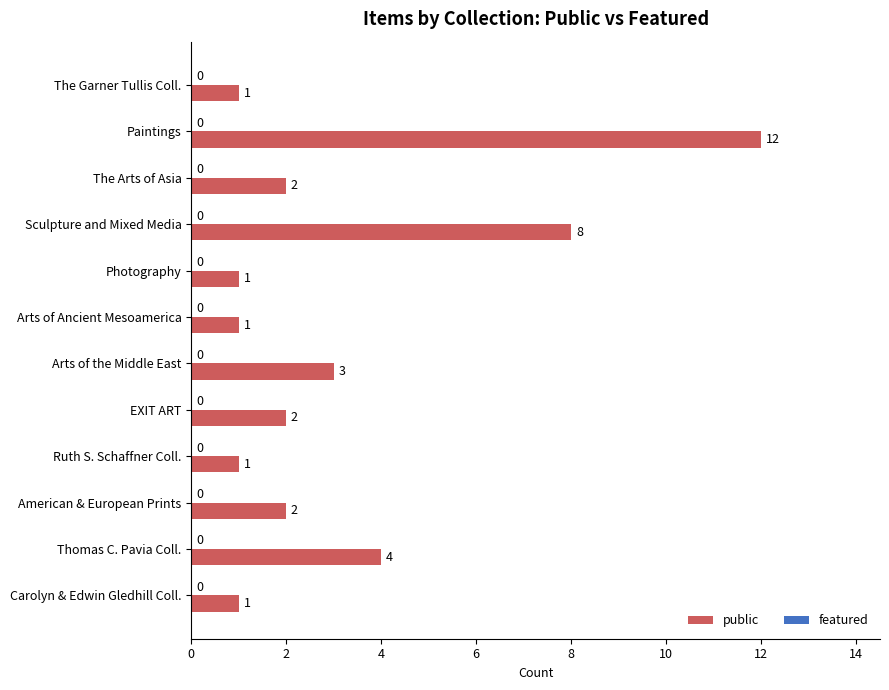

The value at Sculpture and Mixed Media is 8. True or false?

True